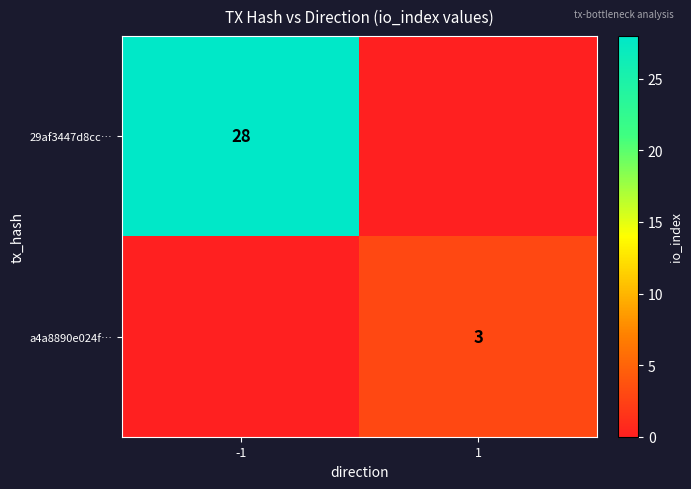

The a4a8890e024f… series shows 3 at 1. True or false?

True